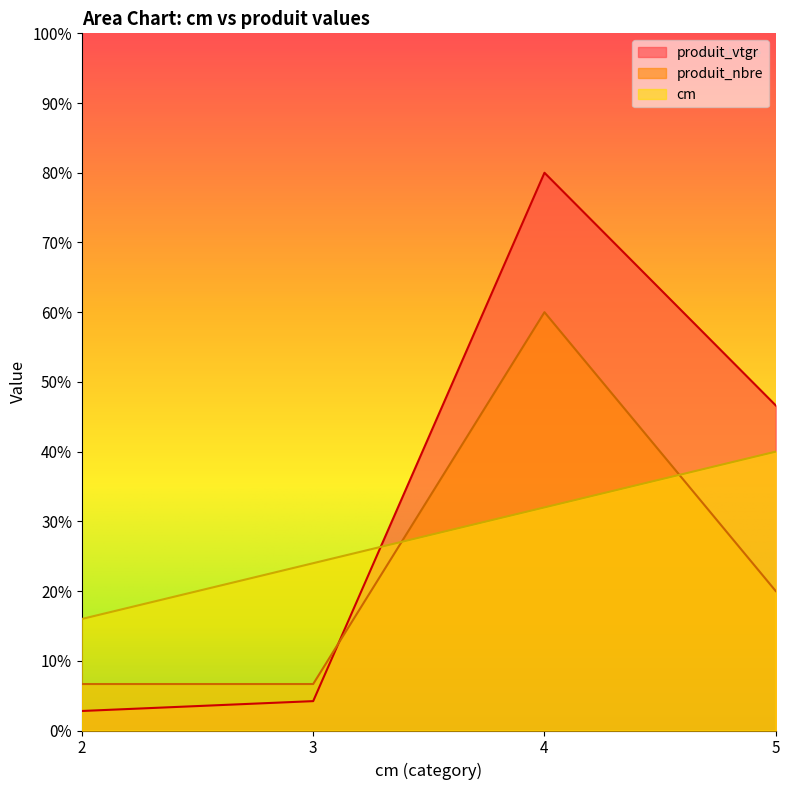

What is the difference between the maximum and second lowest values in the cm series?

1.6